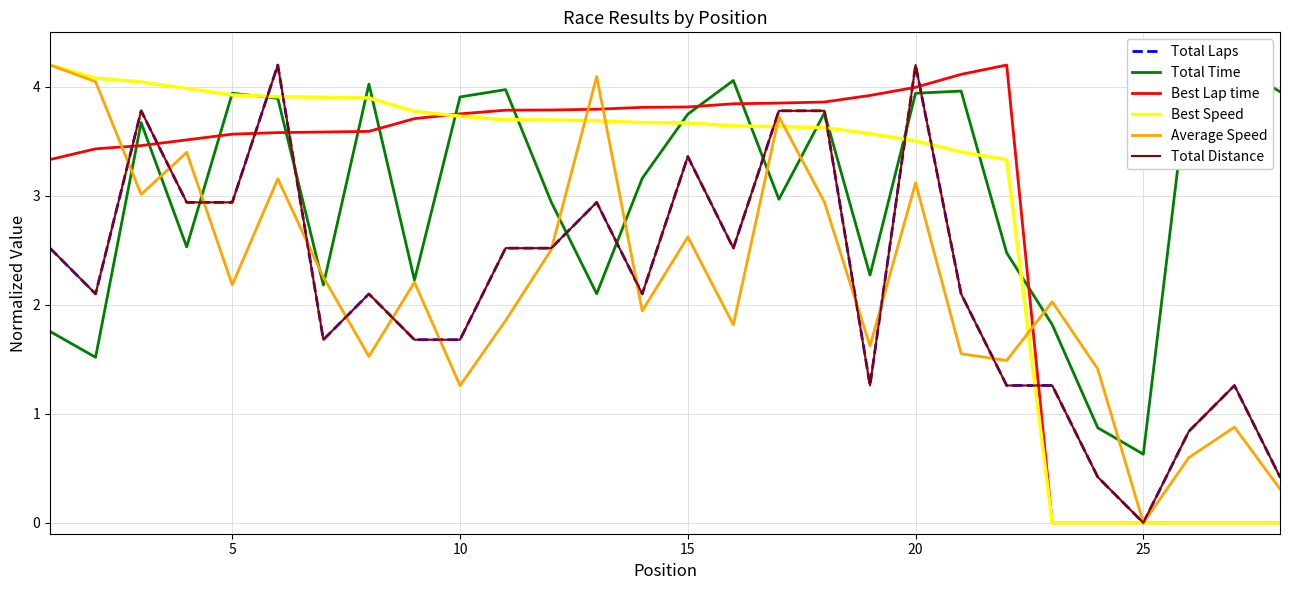

Which series has the largest total across all categories?

Total Time